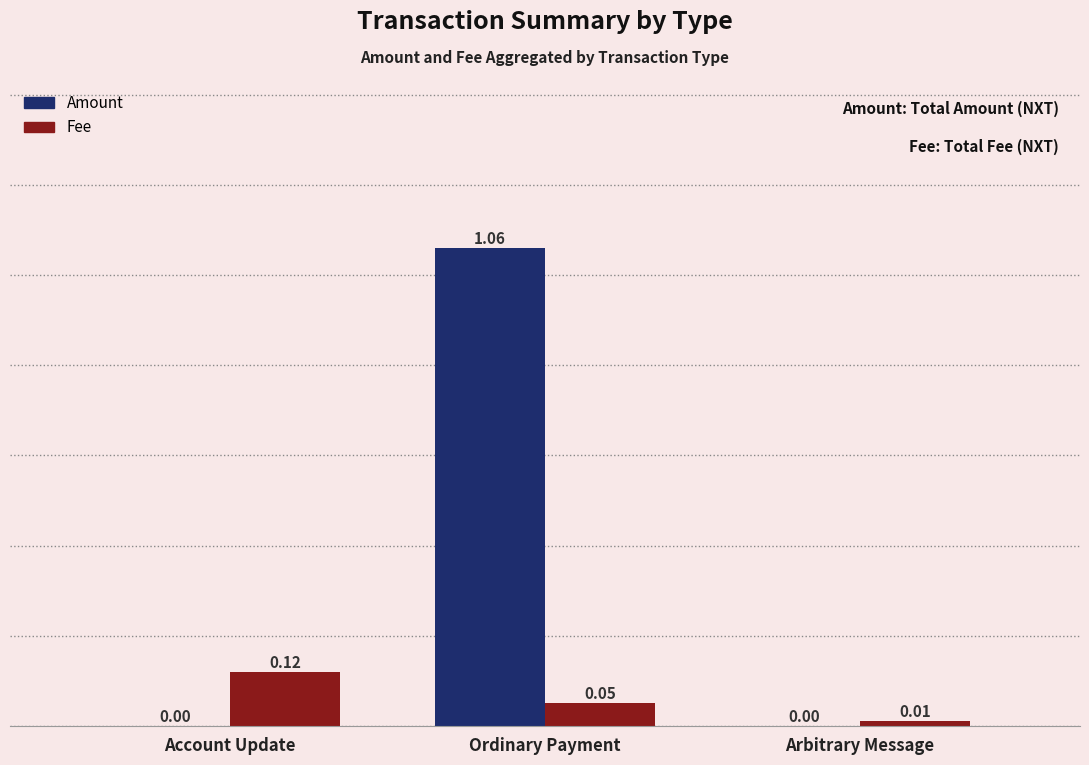

Which series changed the most between Account Update and Arbitrary Message?

Fee